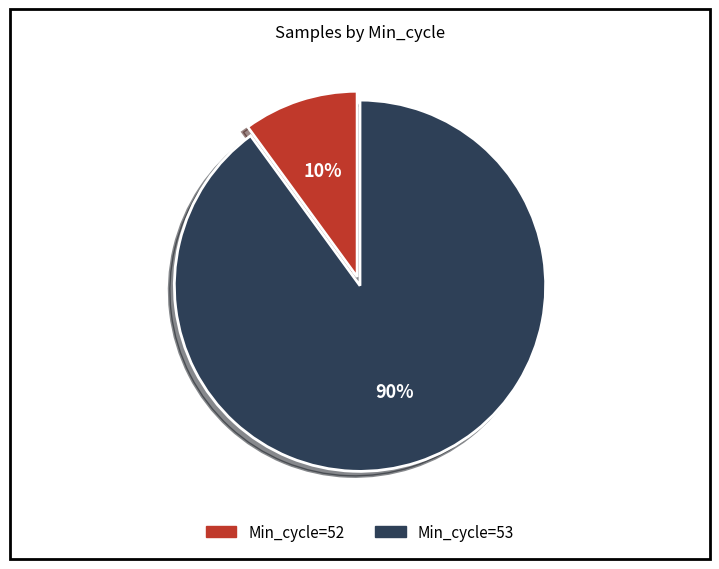

How many segments does this pie chart have?

2